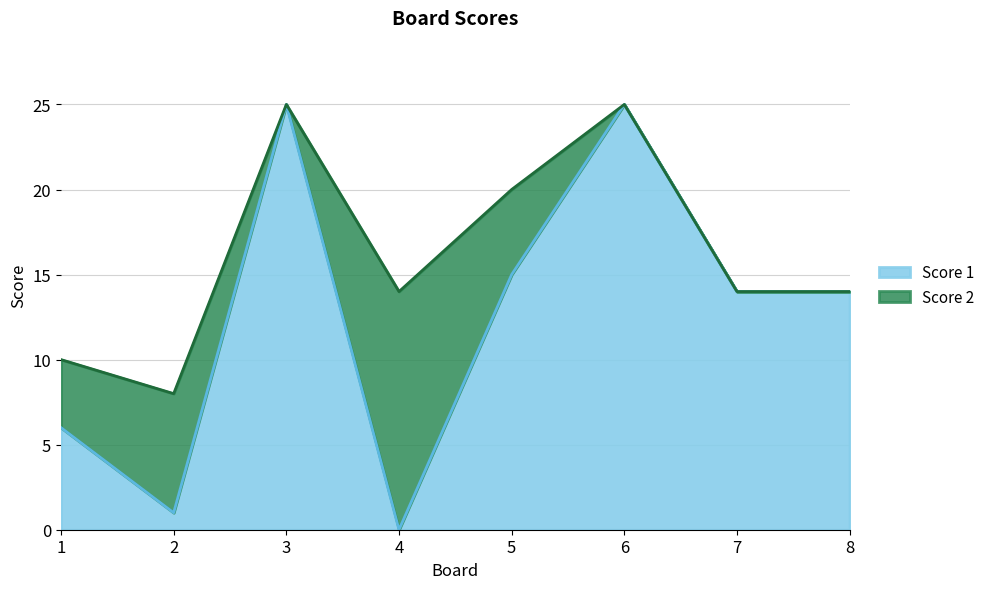

What is the difference between the second highest and second lowest values?

24